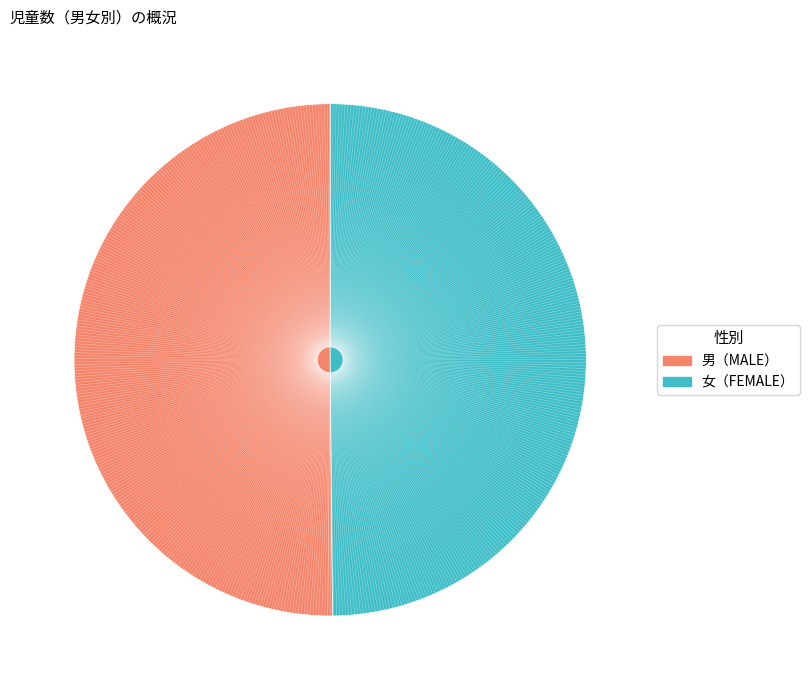

How many slices are in this pie chart?

2